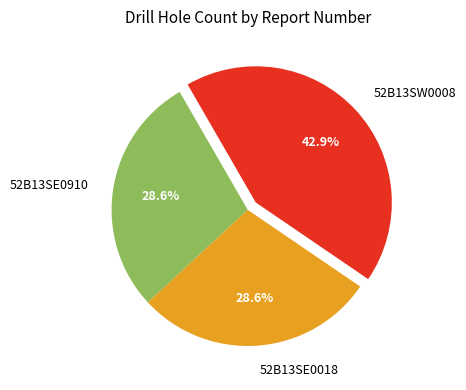

Does 52B13SE0910 account for over 50% of the chart?

No